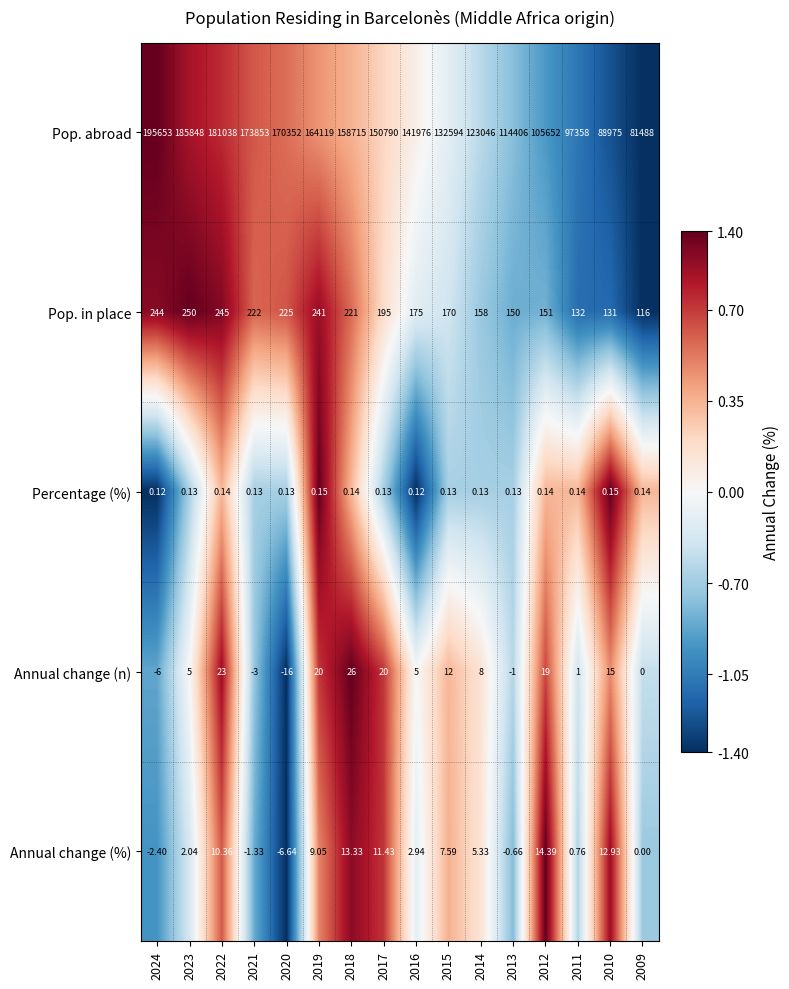

At 2014, list the series in order from largest to smallest.

Pop. abroad, Pop. in place, Annual change (n), Annual change (%), Percentage (%)